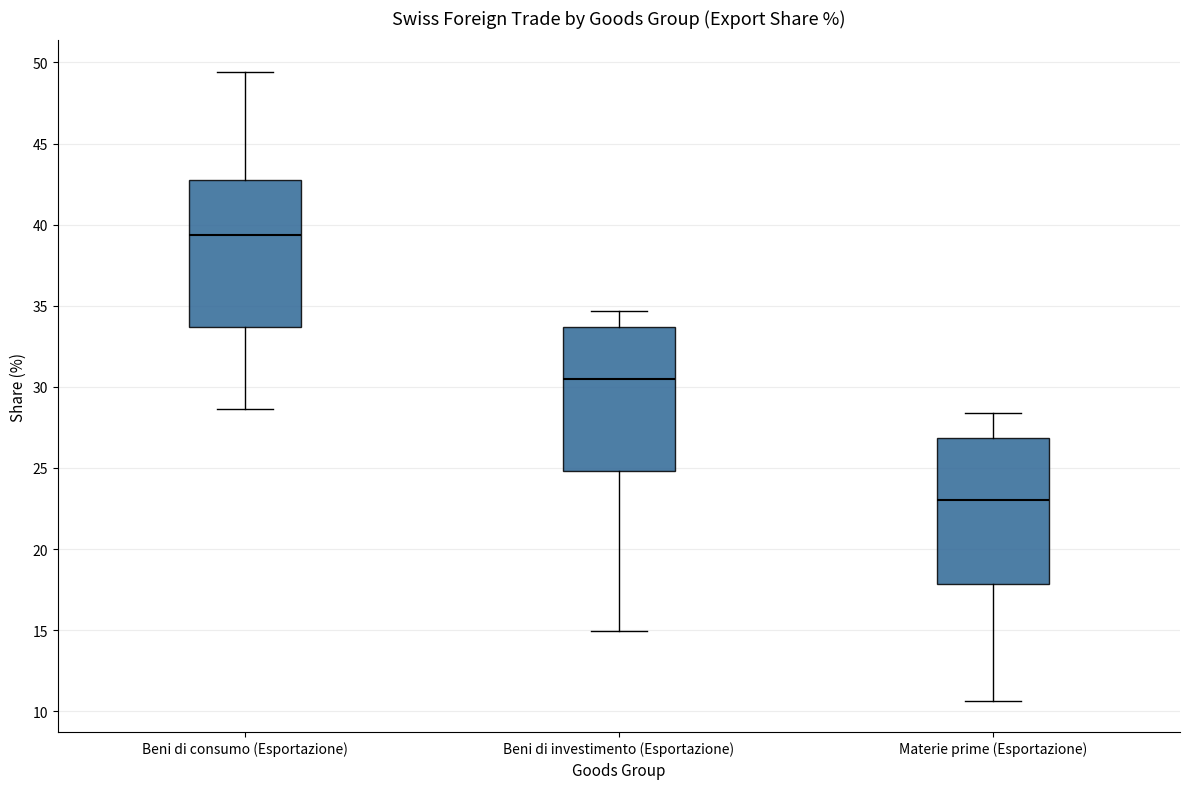

Reading left to right, transcribe this box plot: for each box, give where its median line is, the range the box spans, and where its two whiskers end, as read against the y-axis. The values are not printed on the chart, so give them approximately, as read against the axis.

Beni di consumo (Esportazione): median 39.5, box 33.5 to 42.5, whiskers 28.5 to 49.5
Beni di investimento (Esportazione): median 30.5, box 25.0 to 33.5, whiskers 15.0 to 34.5
Materie prime (Esportazione): median 23.0, box 18.0 to 27.0, whiskers 10.5 to 28.5